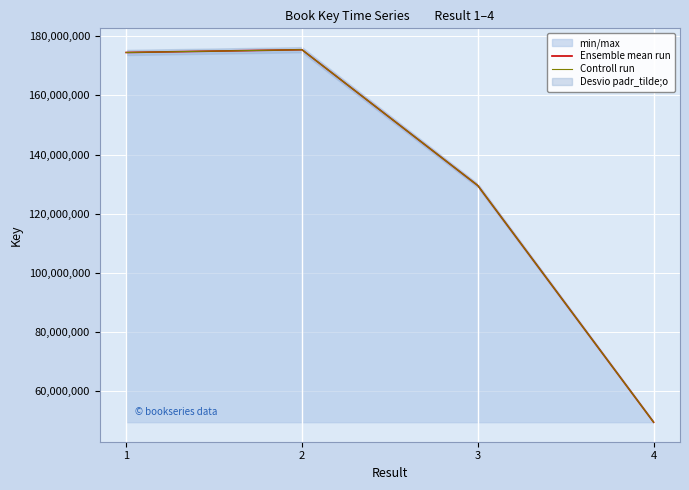

Read the Controll run value at 1, to the nearest 100.

174460400